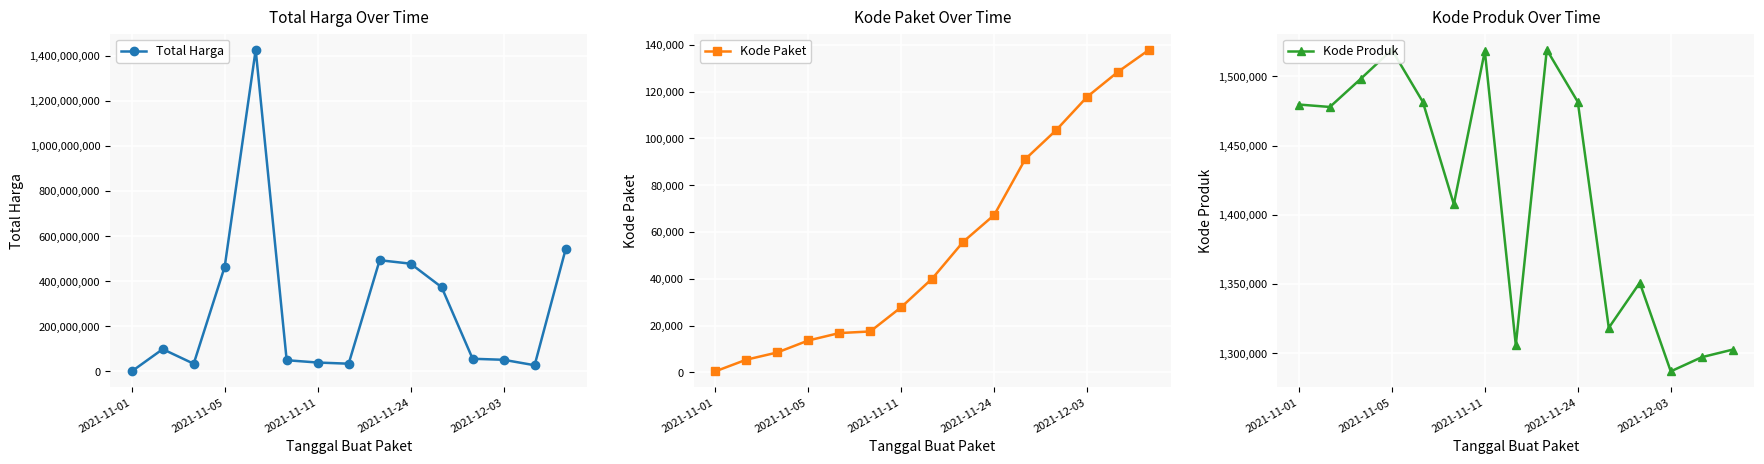

How many lines are shown in the chart?

3